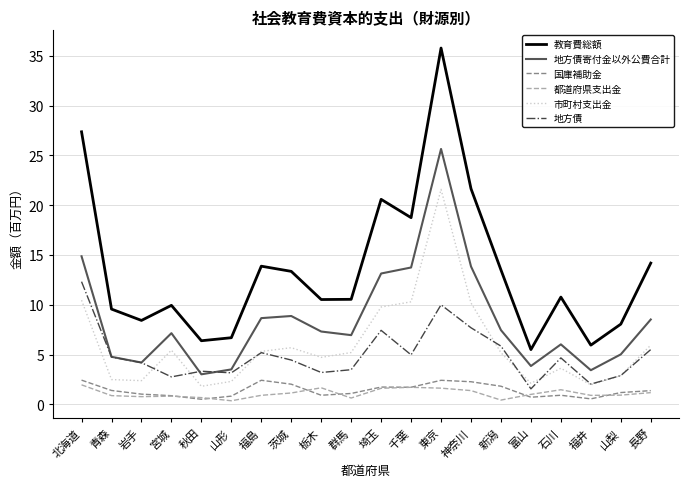

List the series in order of their peak value, lowest first.

都道府県支出金, 国庫補助金, 地方債, 市町村支出金, 地方債寄付金以外公費合計, 教育費総額